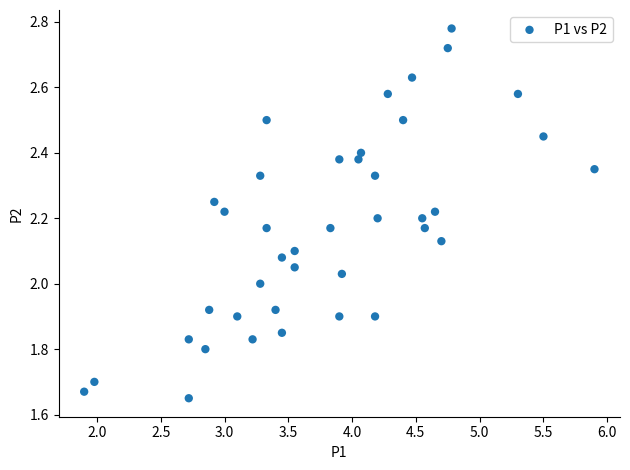

What is the range of Y values (max minus min)?

1.1